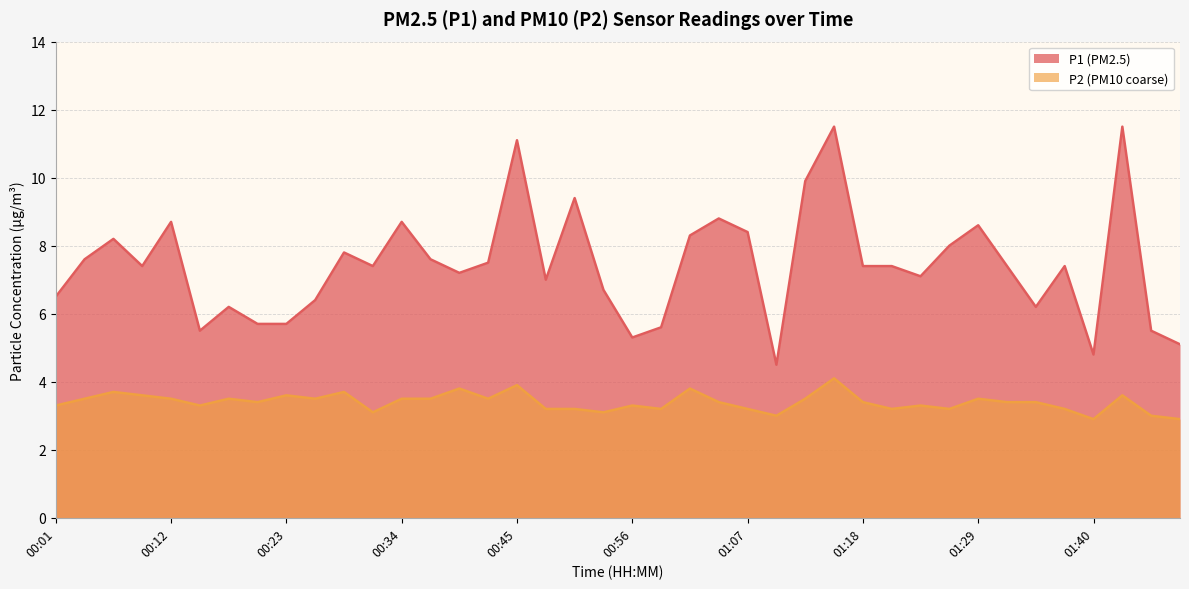

True or false: P2 and P1 cross at least once.

False